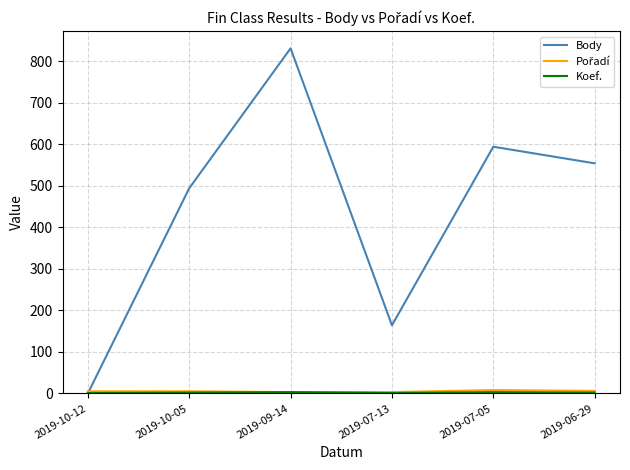

Rank the categories by Body value from lowest to highest.

2019-10-12, 2019-07-13, 2019-10-05, 2019-06-29, 2019-07-05, 2019-09-14